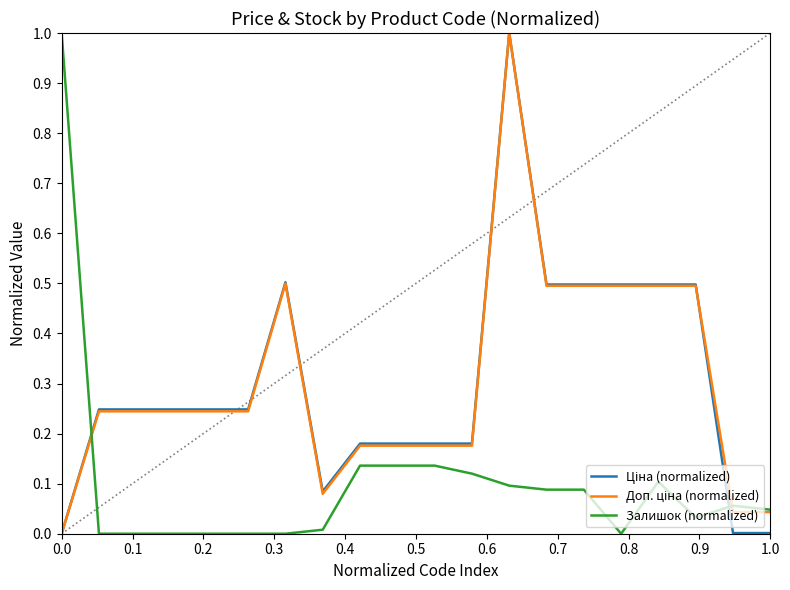

Does the chart have visible grid lines?

No